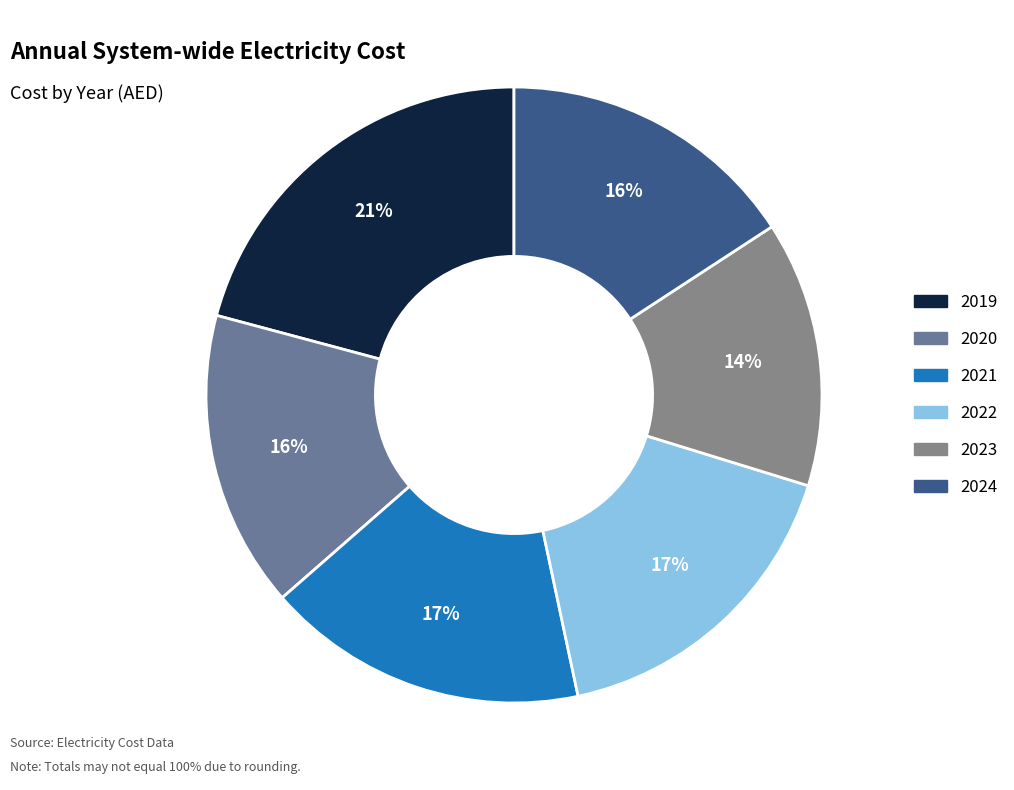

Combined, what portion of the pie is 2023 and 2021?

30.9%